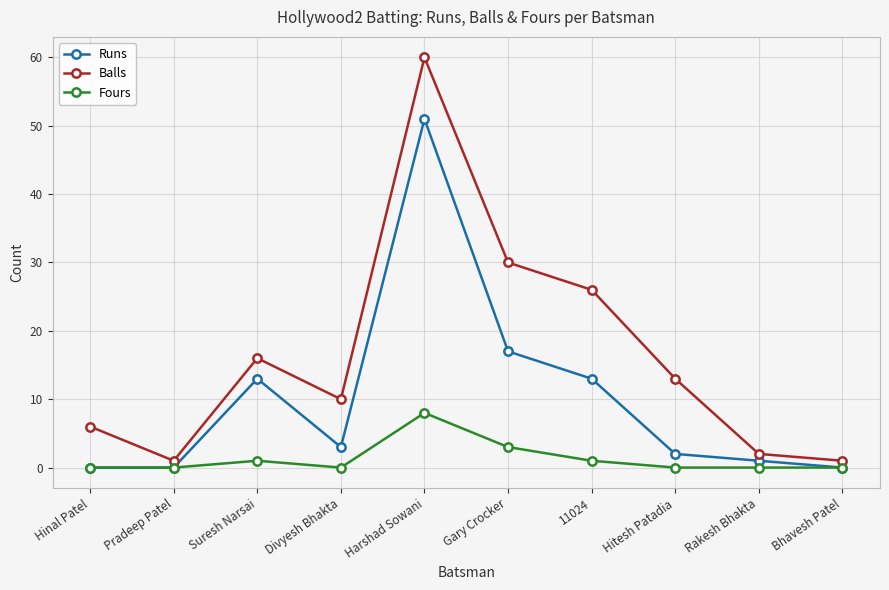

Between Hinal Patel and Hitesh Patadia, which series saw the biggest shift?

Balls